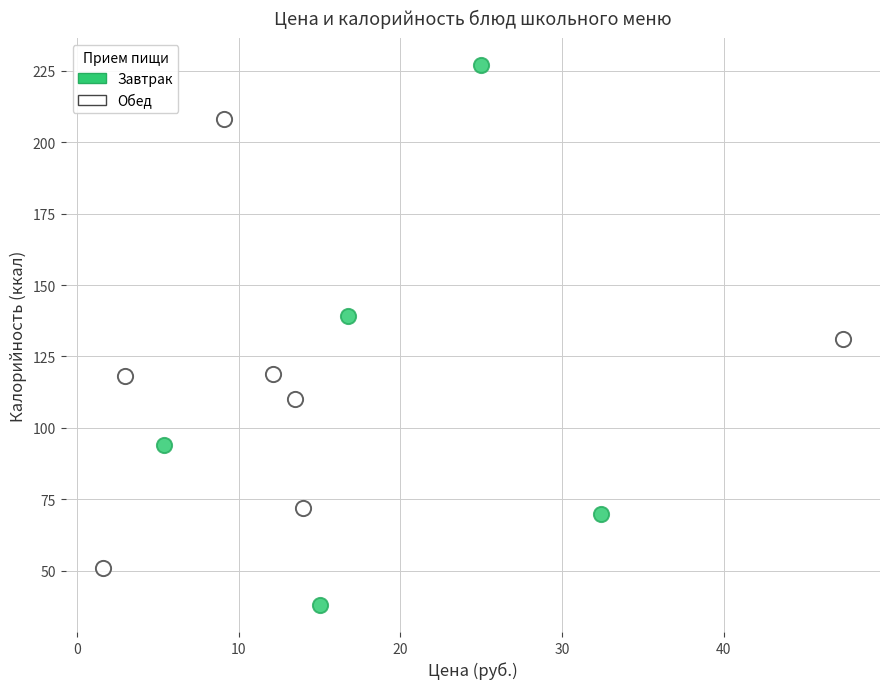

Which series reaches the maximum Y coordinate?

Завтрак